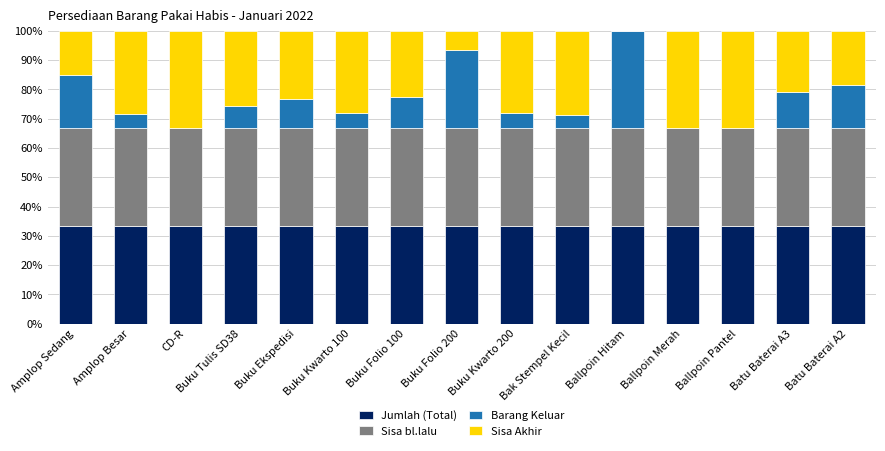

What is the sum of the Jumlah (Total) values at Ballpoin Merah and Buku Kwarto 200?

66.7